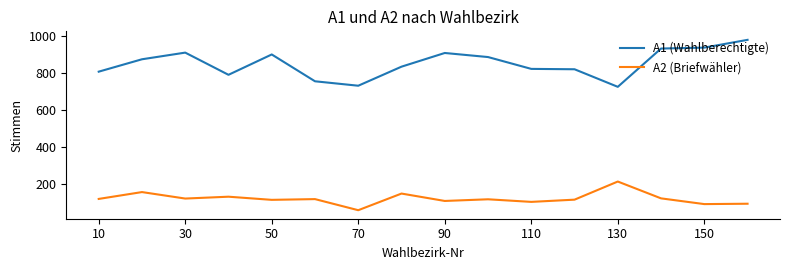

Rank the series by their average value, from lowest to highest.

A2 (Briefwähler), A1 (Wahlberechtigte)